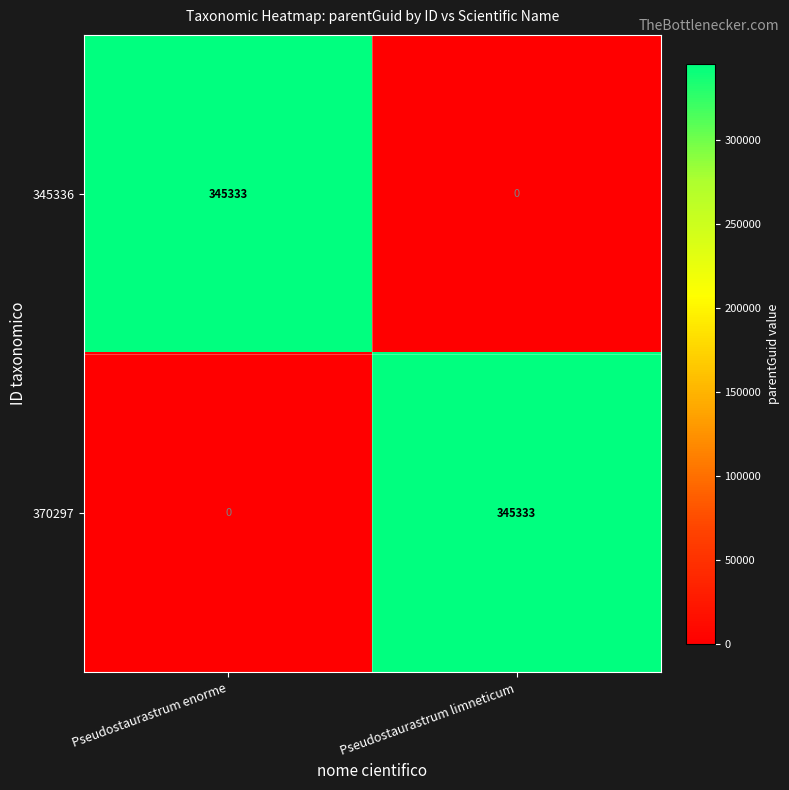

What is the maximum value for 370297?

345333